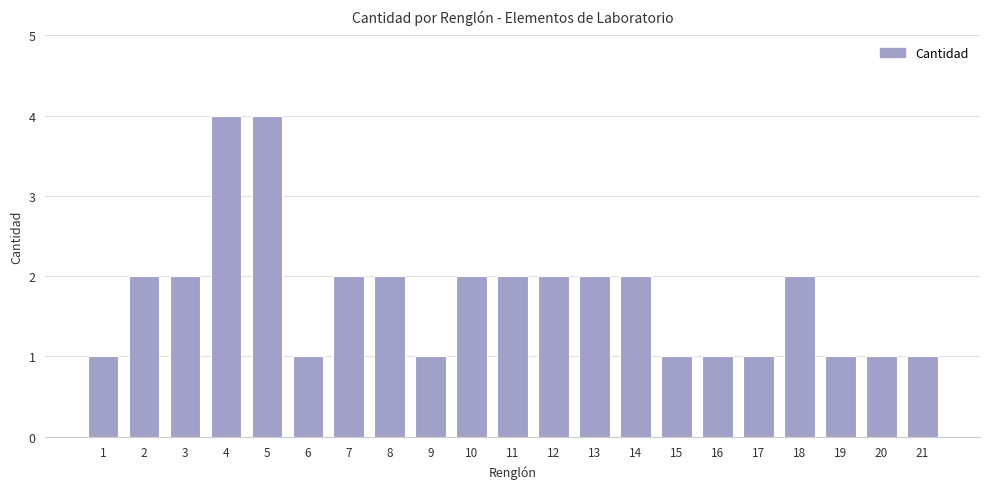

What is the value of the 6th bar from the left?

1